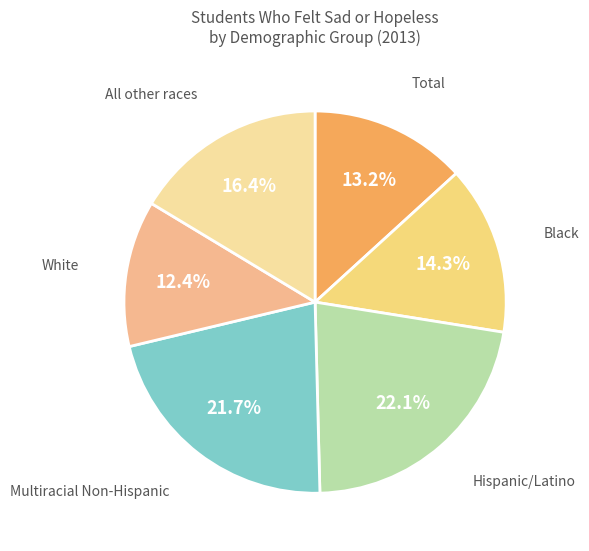

What percentage do Hispanic/Latino and Black together represent?

36.4%